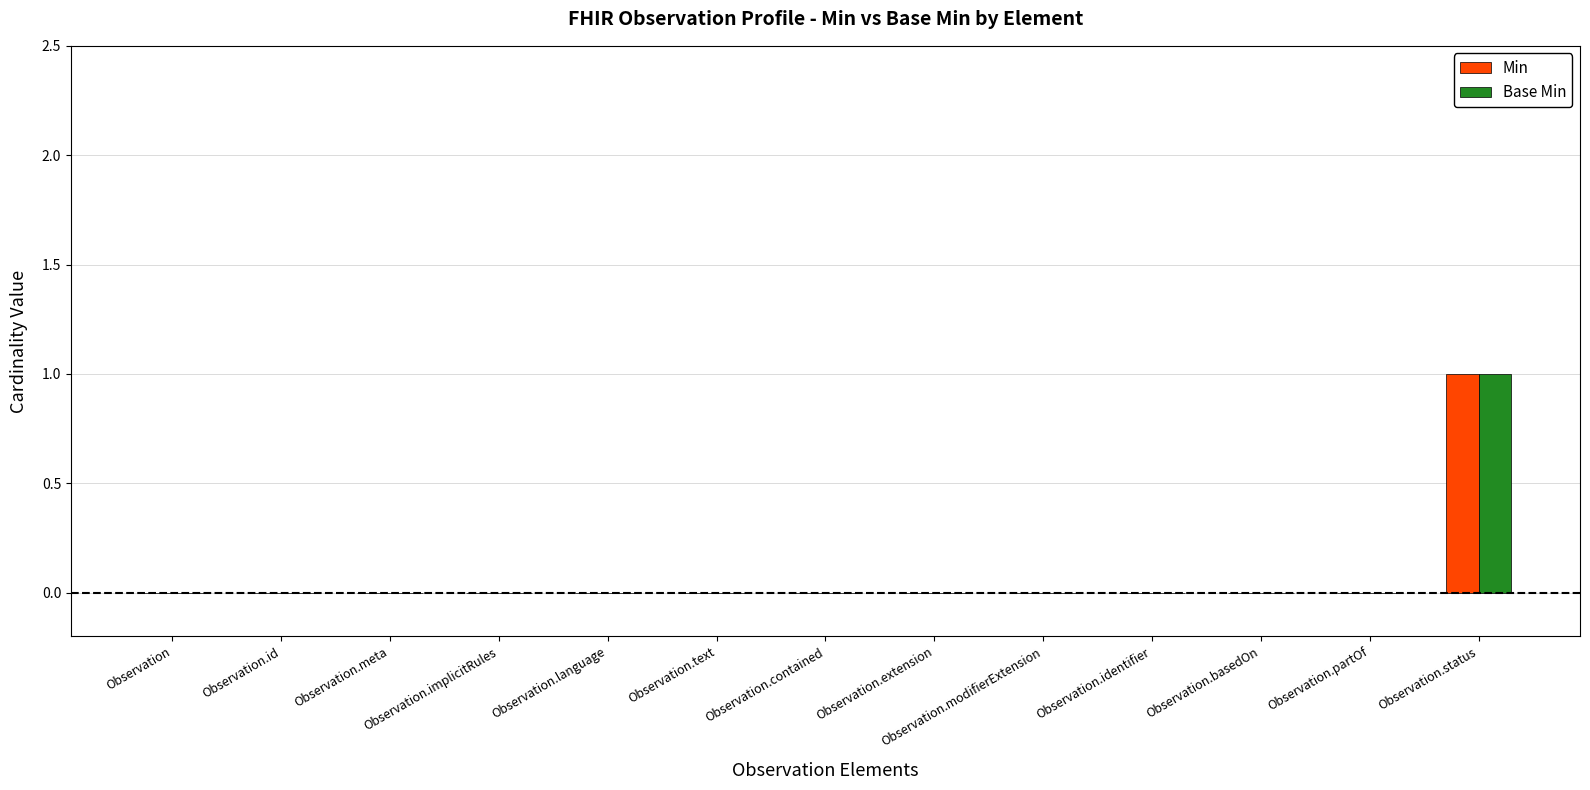

At which category is the sum across all series the highest?

Observation.status